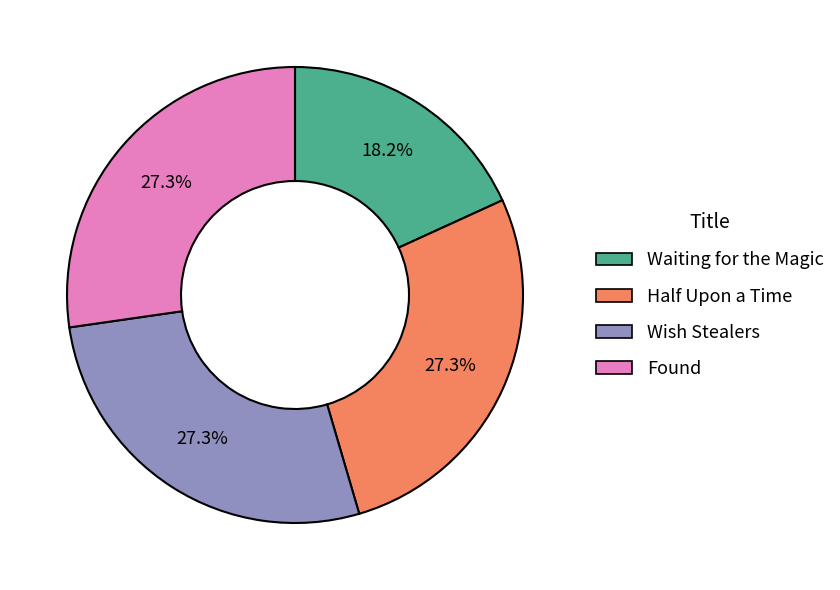

To the nearest percent, what percentage of the pie is Found?

27%